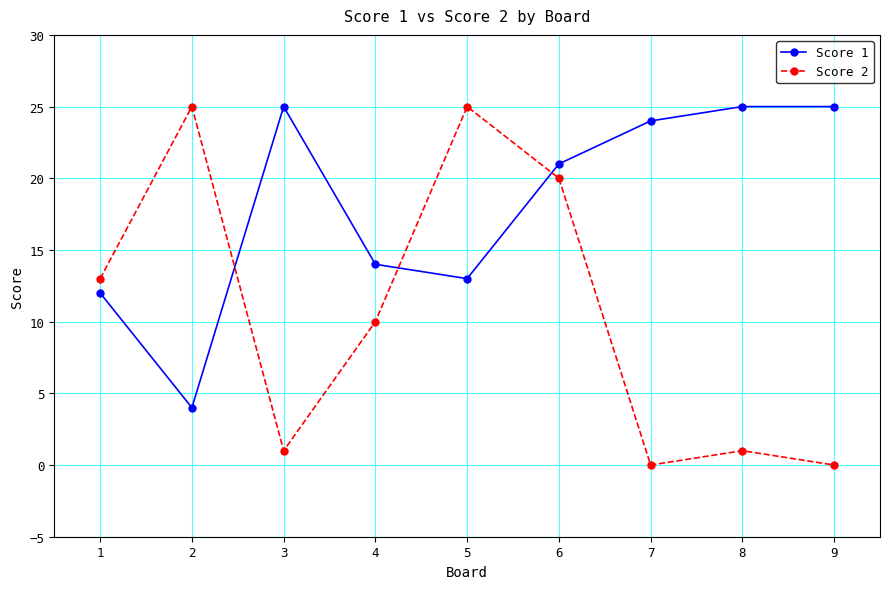

What is the value of the Score 1 point at the 3rd from the left?

25